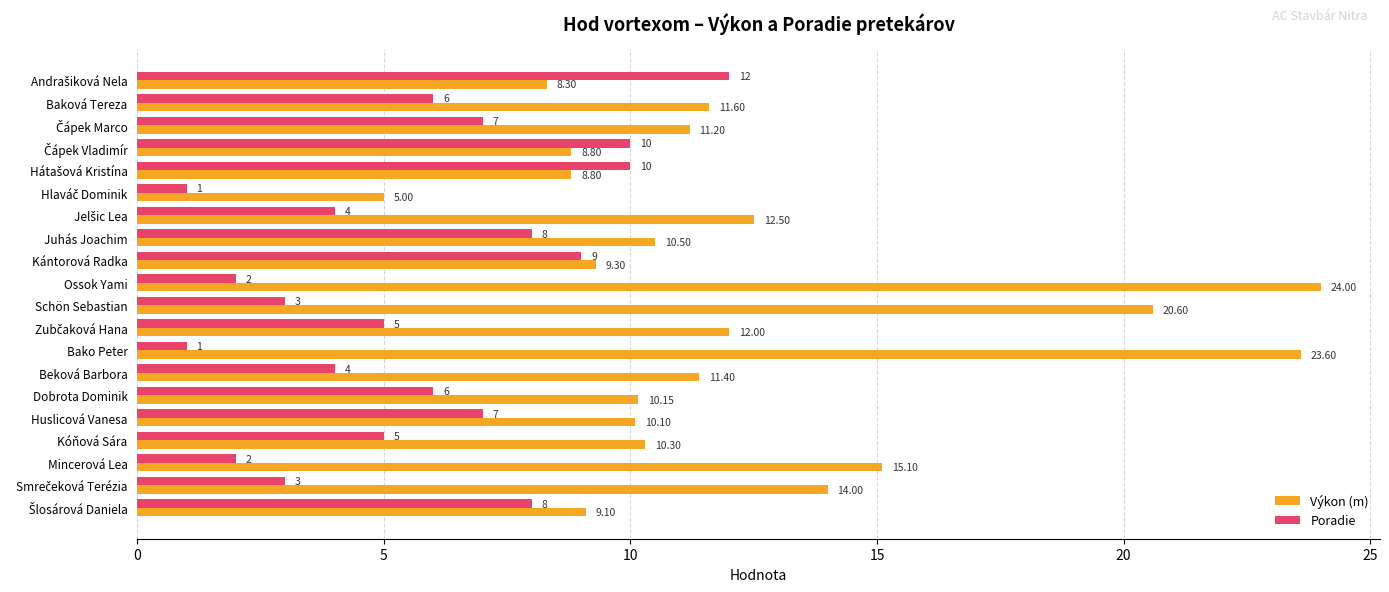

List the series in order of their overall mean, lowest first.

Poradie, Výkon (m)